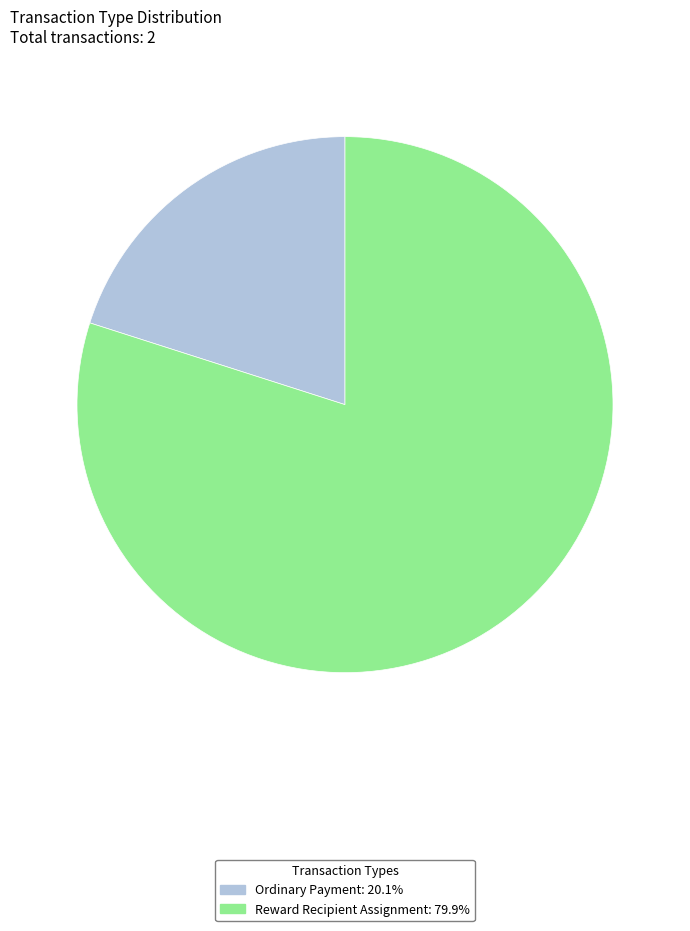

Rank the categories by value from highest to lowest.

Reward Recipient Assignment, Ordinary Payment